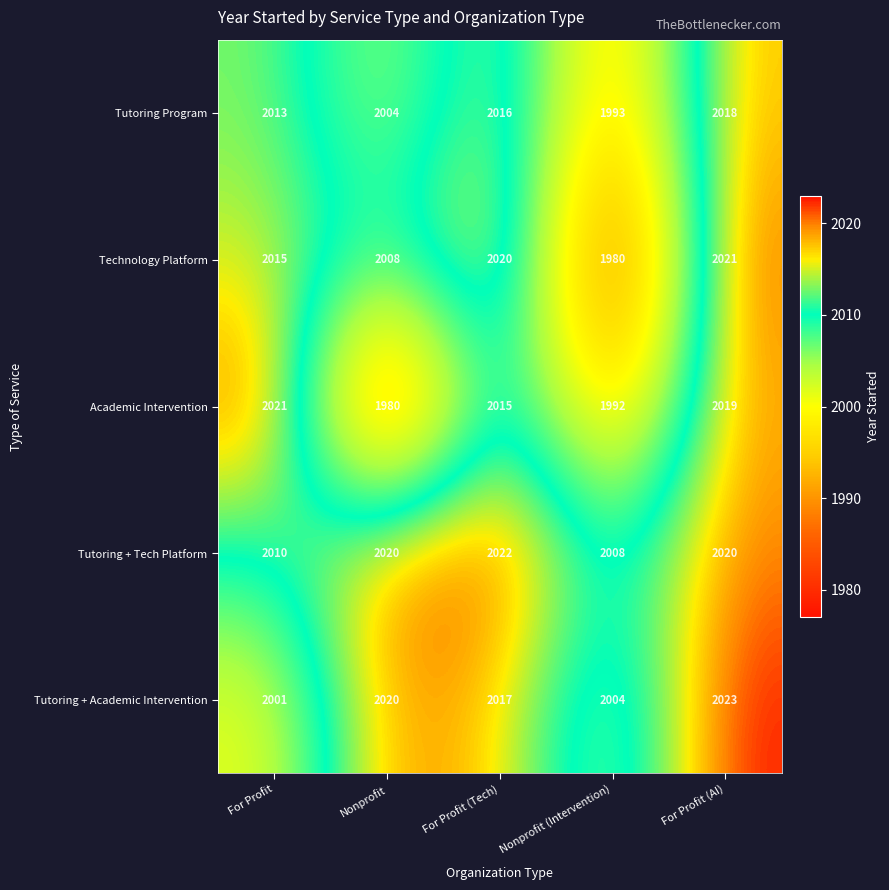

At For Profit (Tech), list the series in order from smallest to largest.

Academic Intervention, Tutoring Program, Tutoring + Academic Intervention, Technology Platform, Tutoring + Tech Platform